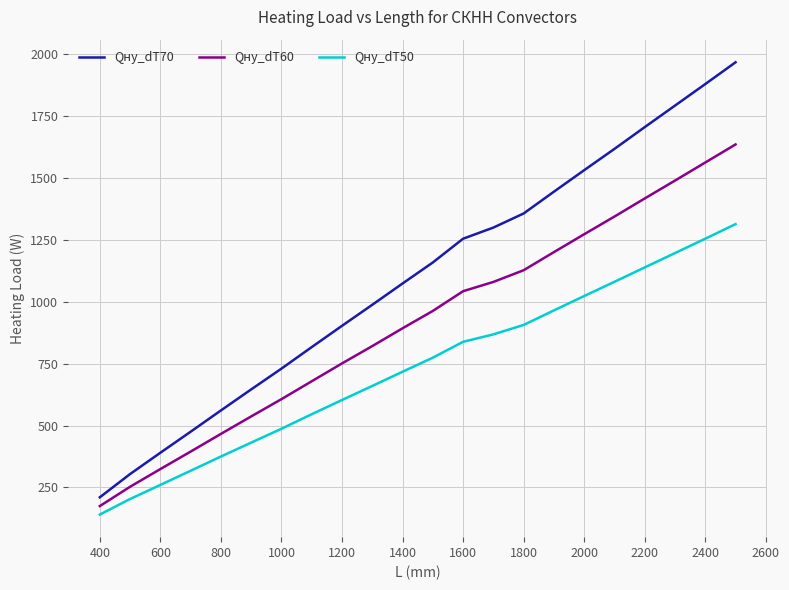

List the series in order of their peak value, highest first.

Qну_dT70, Qну_dT60, Qну_dT50